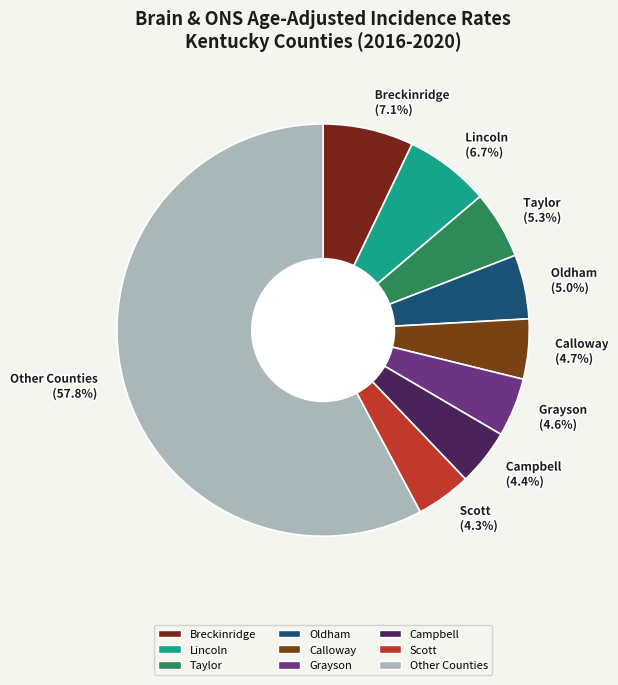

Does Campbell (4.4%) represent more than half of the total?

No